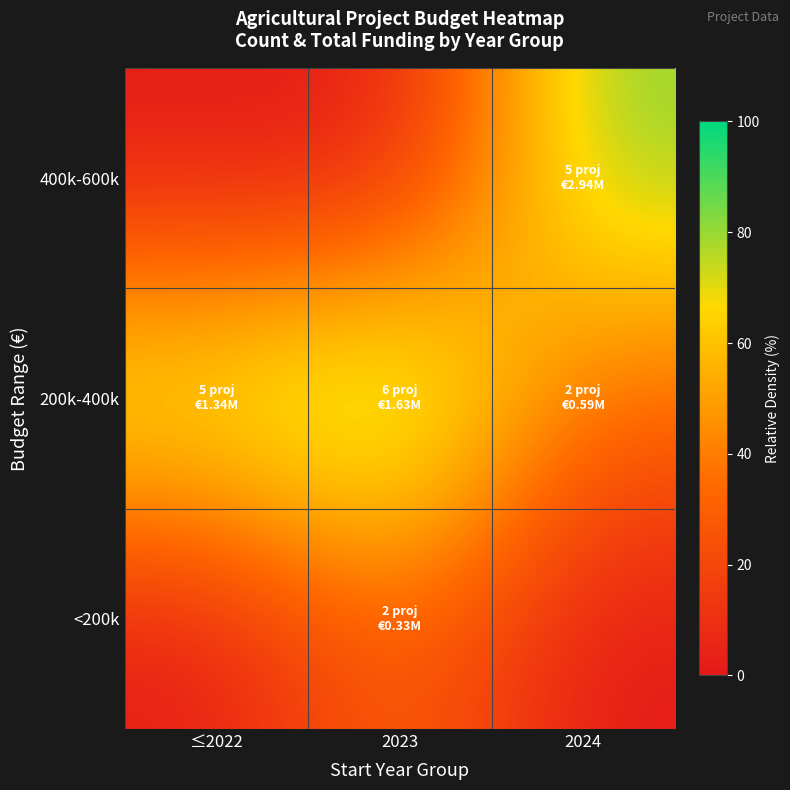

Which series has the largest total across all categories?

200k-400k